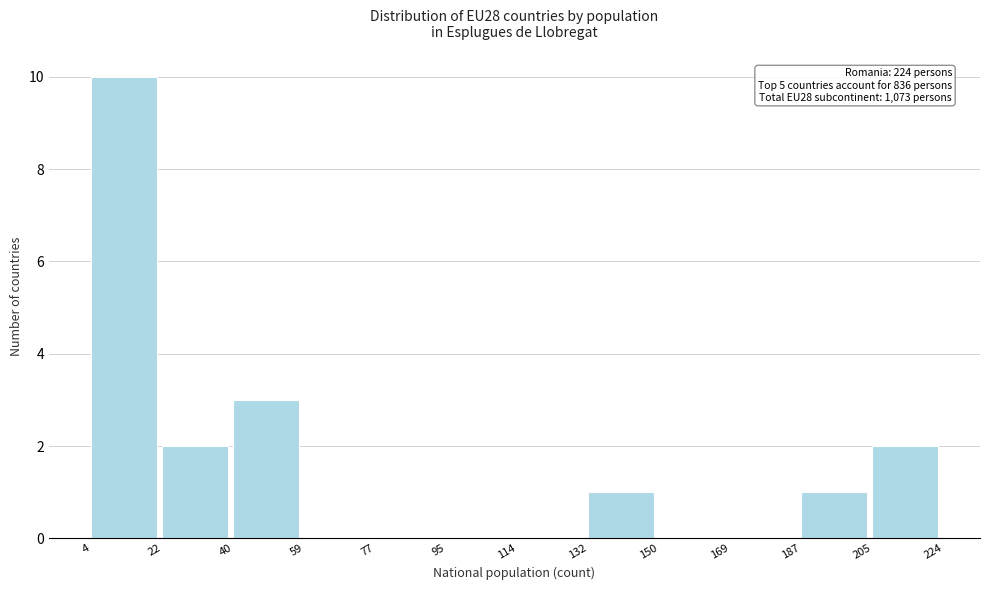

Over which range of the x-axis is the bar tallest?

4 to 22